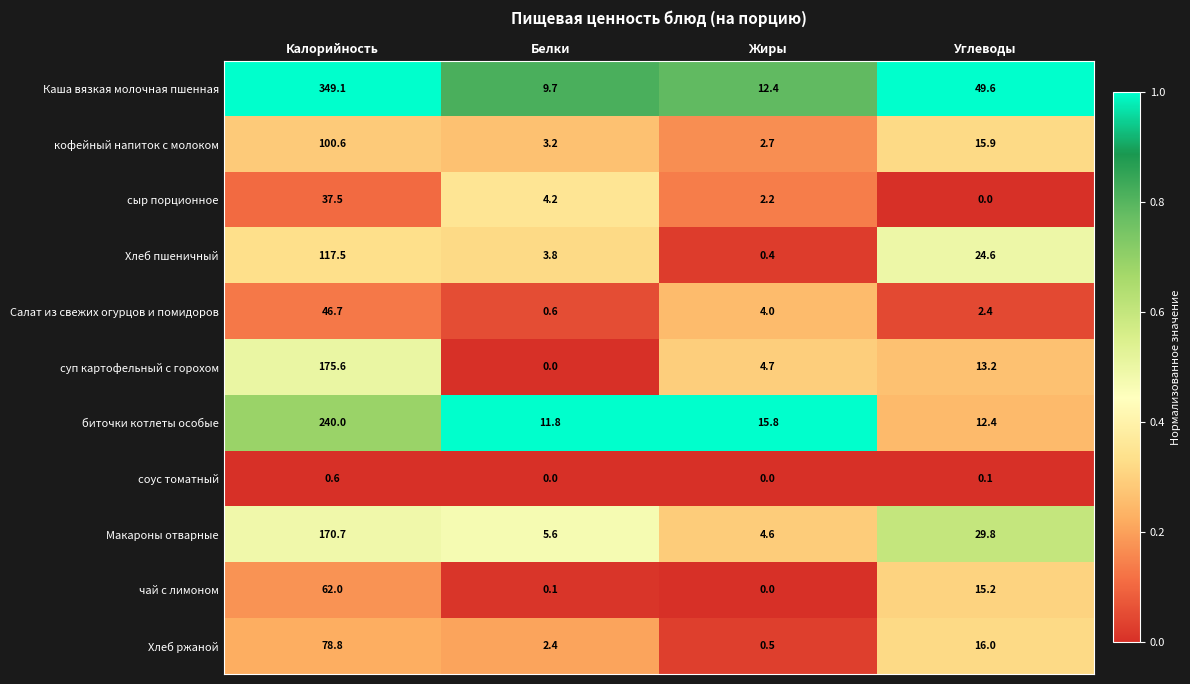

Which label corresponds to the largest value in the chart?

Калорийность